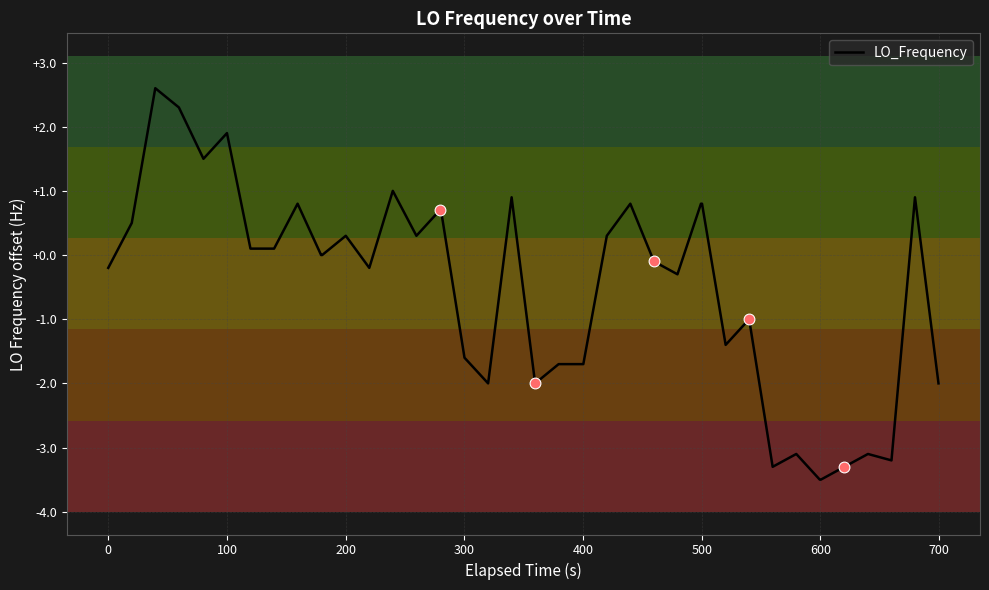

What is the difference between the maximum and minimum values?

6.1